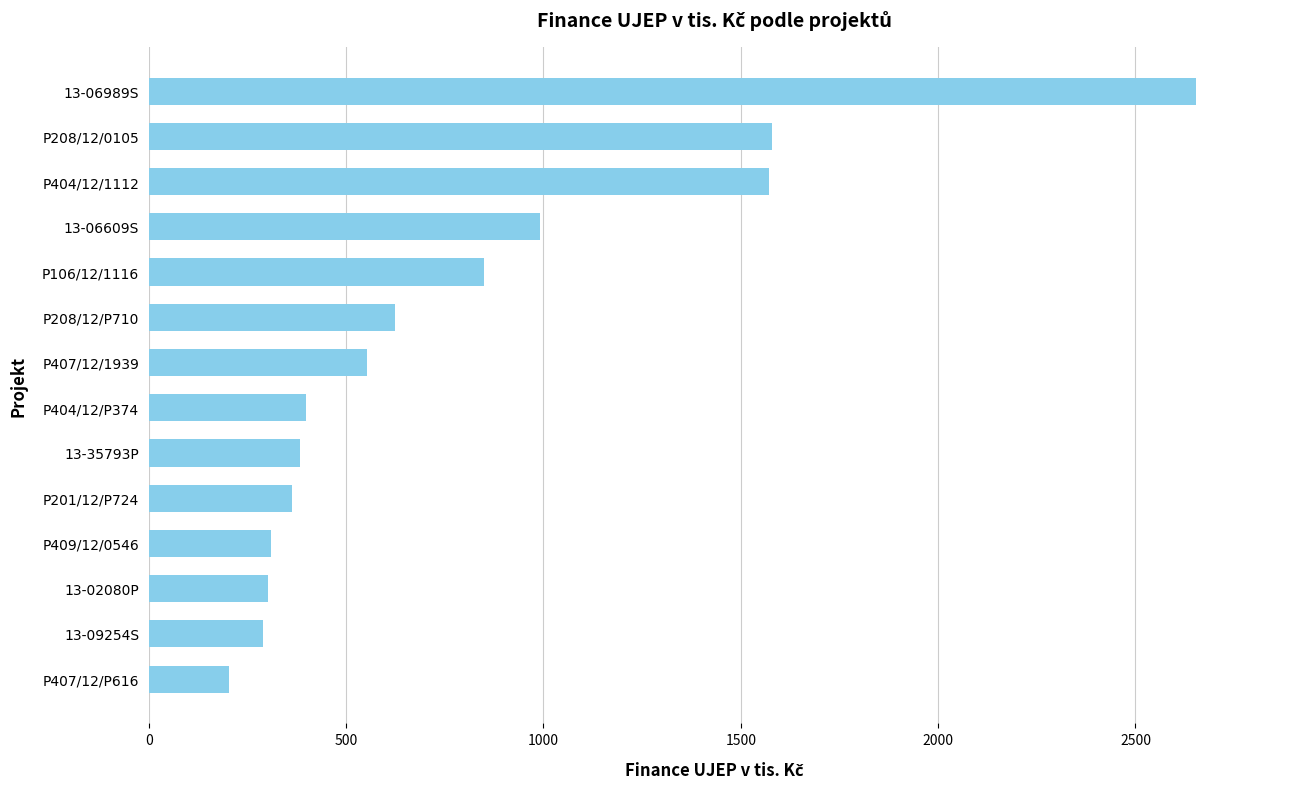

The value at P407/12/P616 is 203. True or false?

True